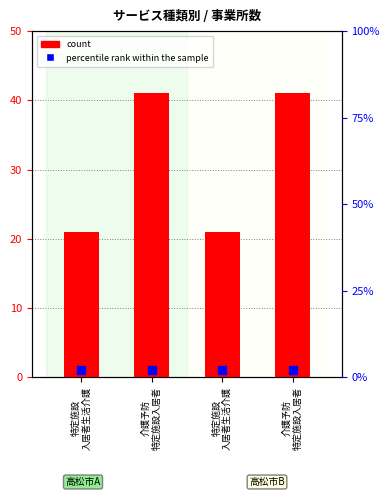

What are all the series names shown in the legend?

count, percentile rank within the sample